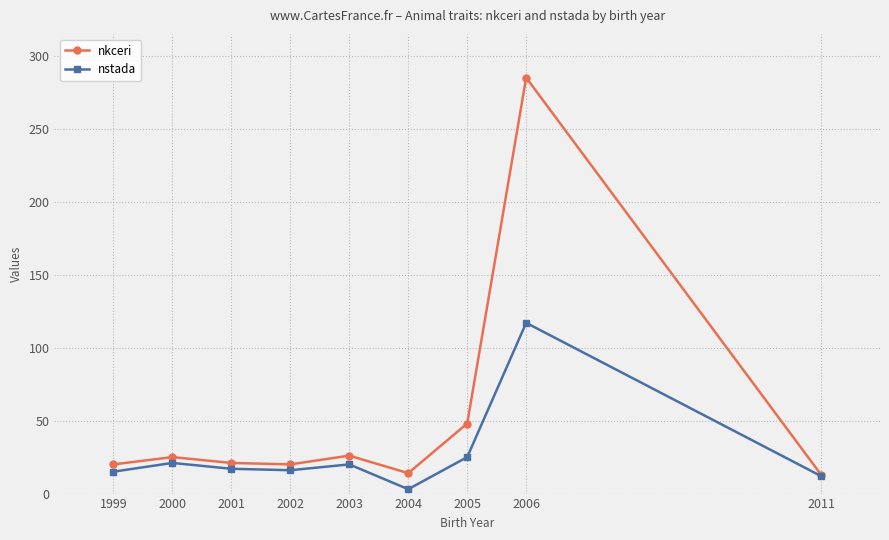

How many interior local peaks does the nstada series have?

3